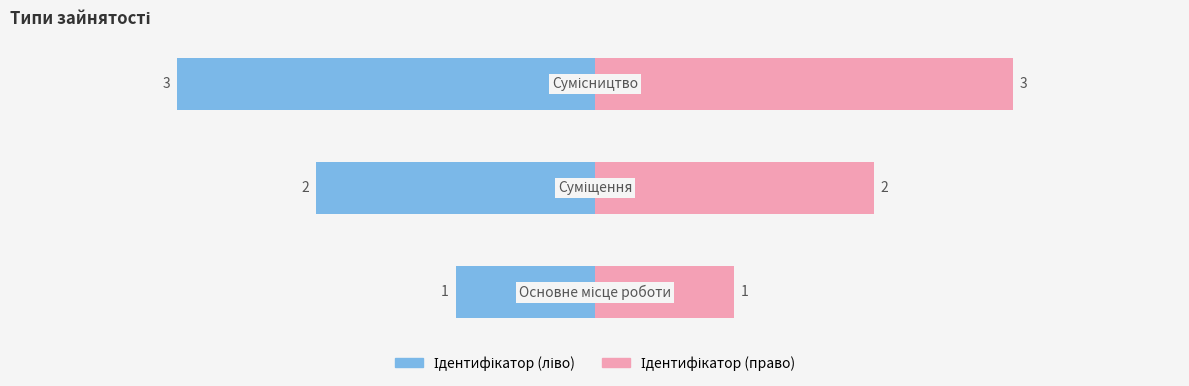

Count the Ідентифікатор (ліво) values in the range -3 to -1.

3